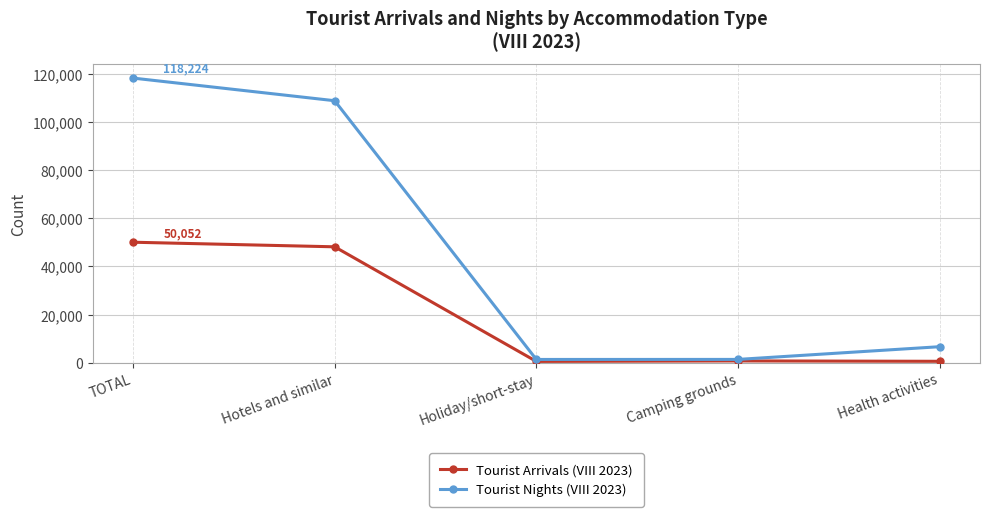

How many categories are shown in the chart?

5